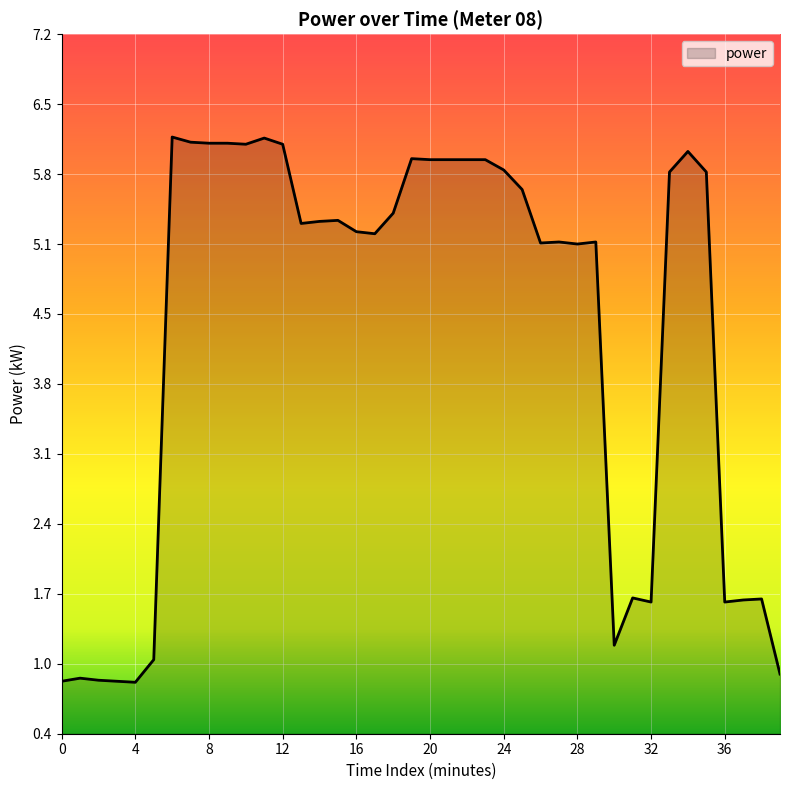

What is the smallest value displayed?

0.9